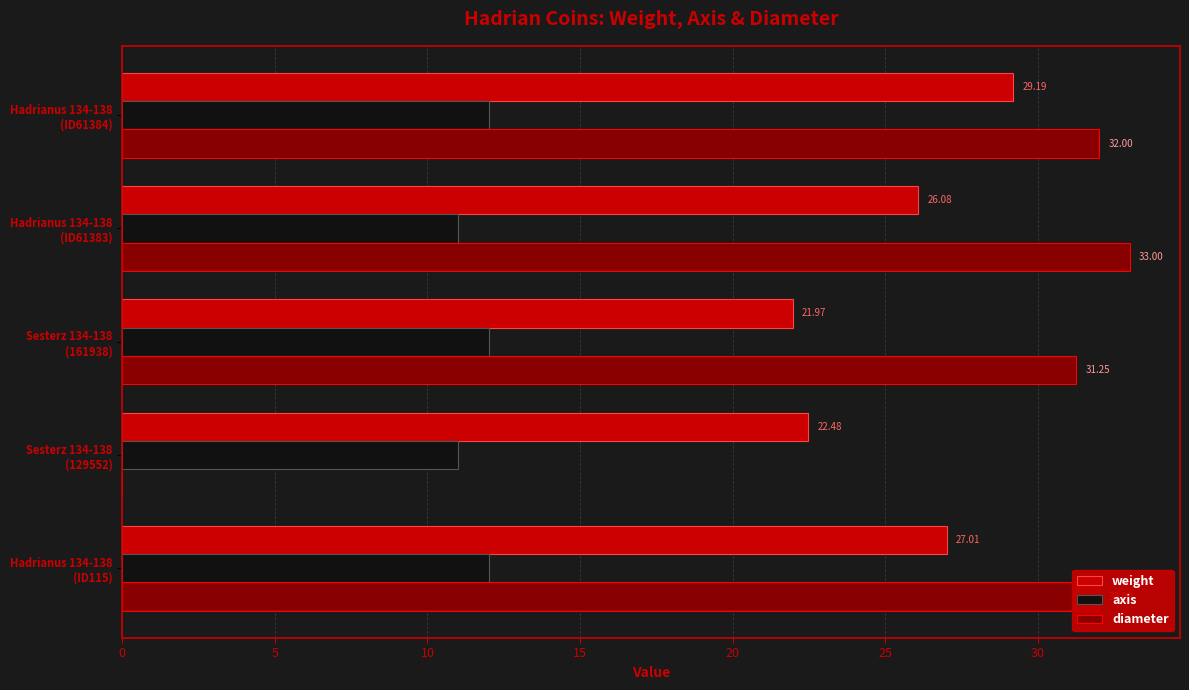

What is the sum of all axis values?

58.0